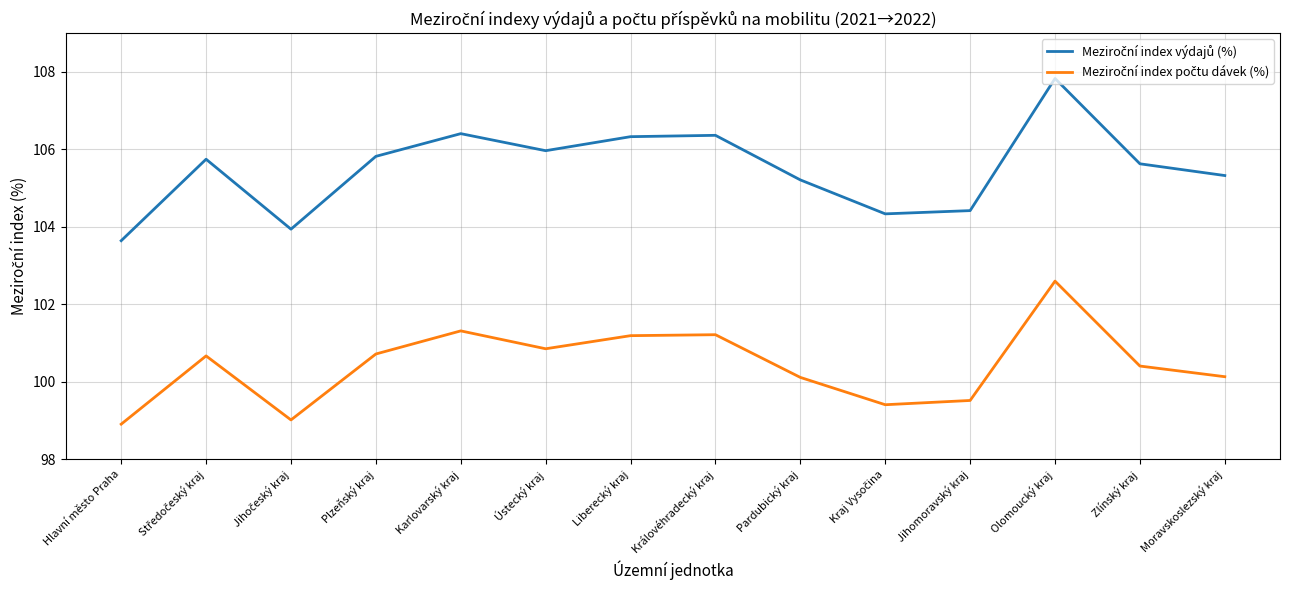

At which category is the sum across all series the highest?

Olomoucký kraj